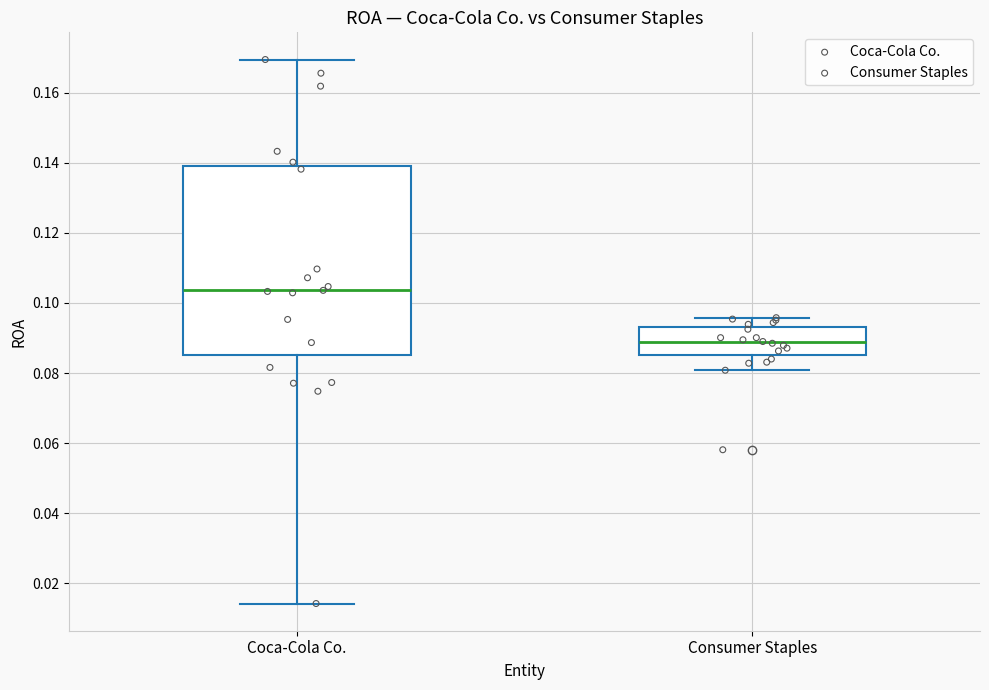

Where is the upper edge of the box for Coca-Cola Co. on the y-axis? The values are not printed on the chart, so give them approximately, as read against the axis.

0.140